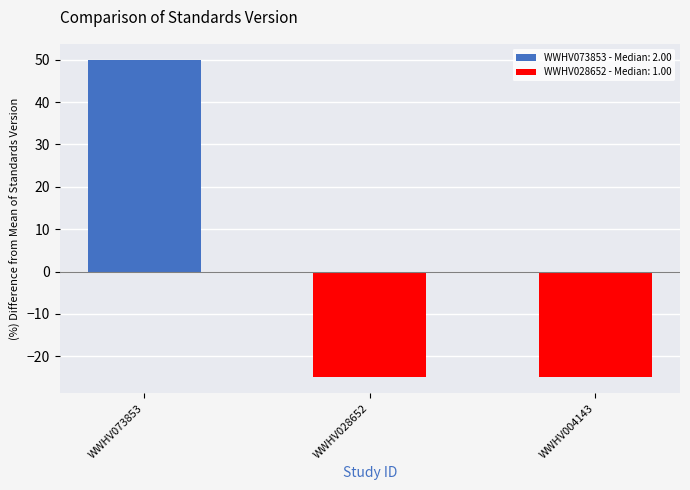

What is the minimum value shown in the chart?

-25.0